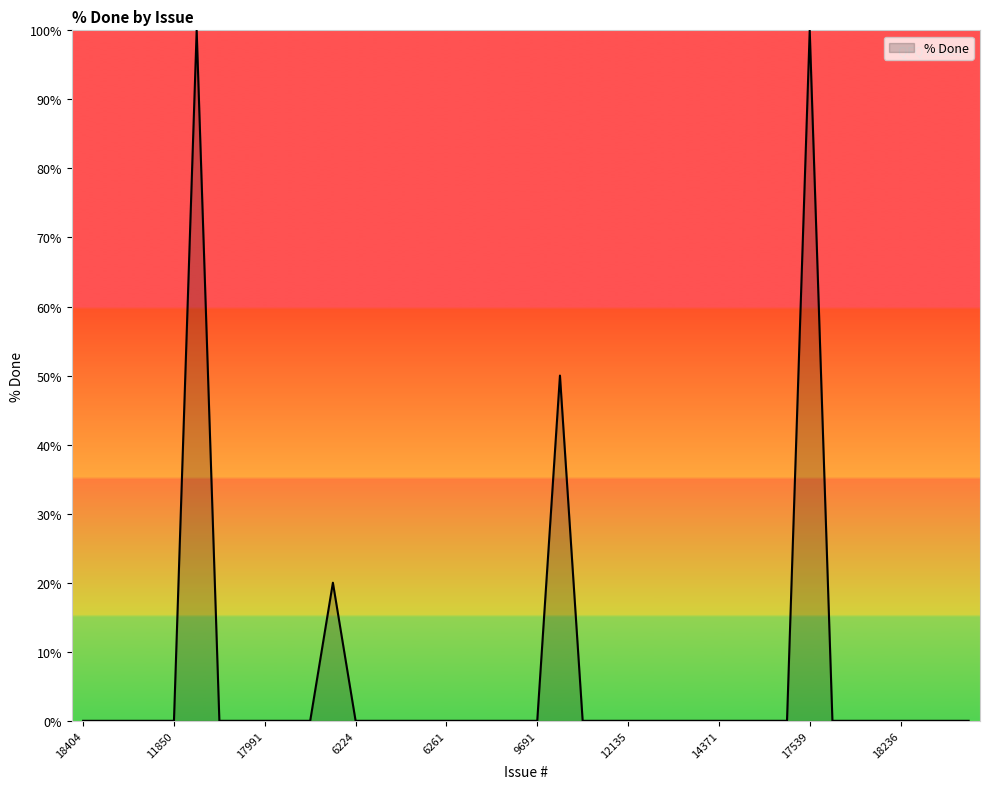

True or false: the data has more than 0 interior local peaks.

True